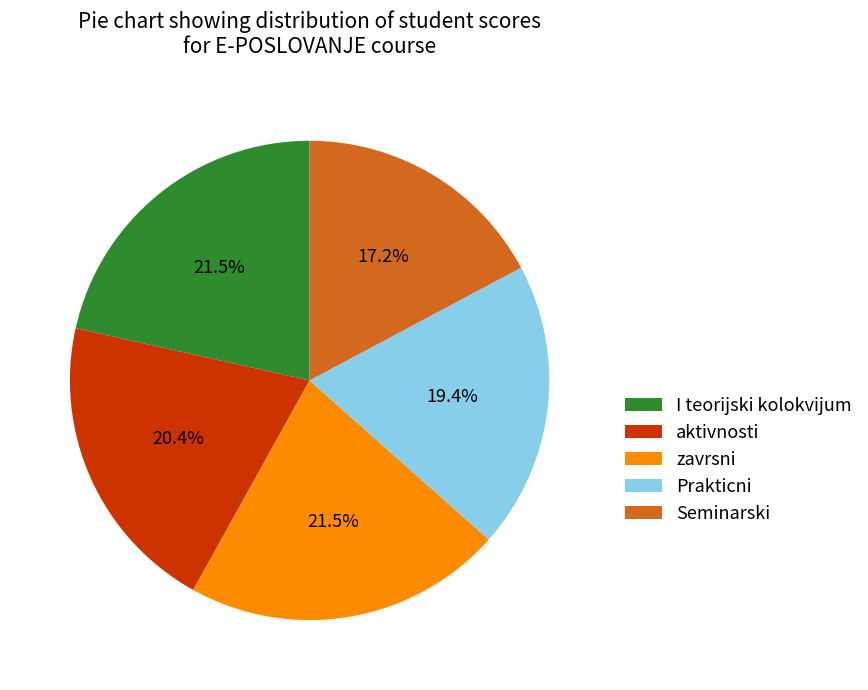

What percentage is NOT represented by zavrsni?

78.5%